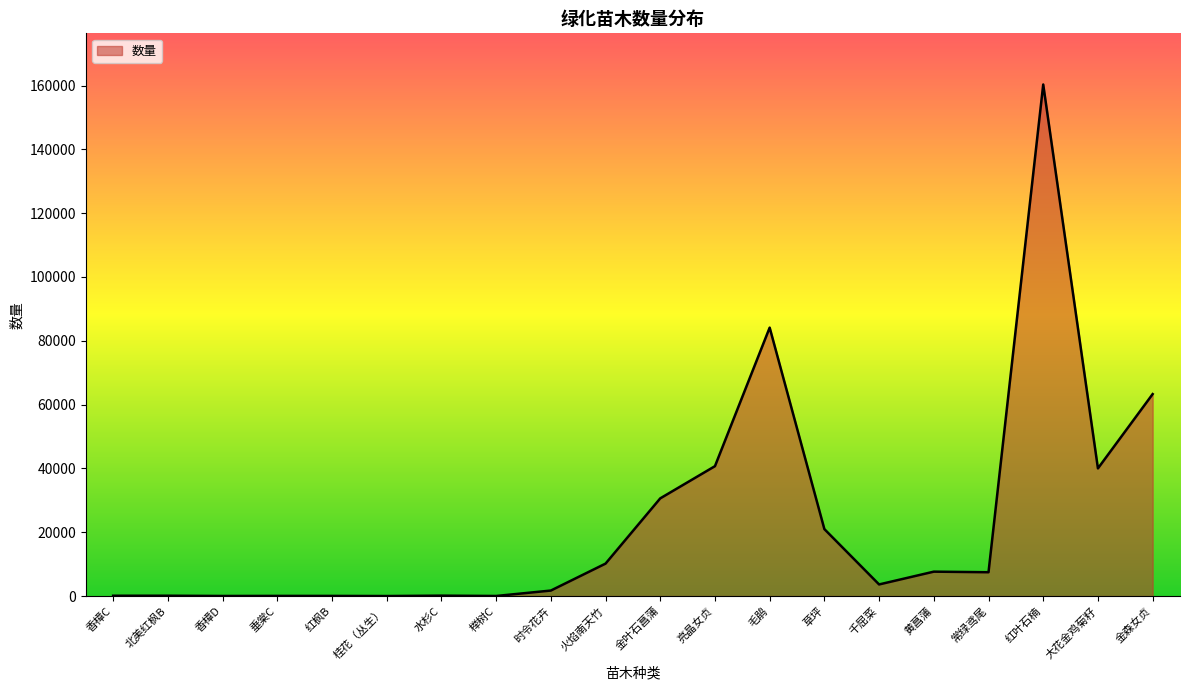

What position from the right is 桂花（丛生）?

15